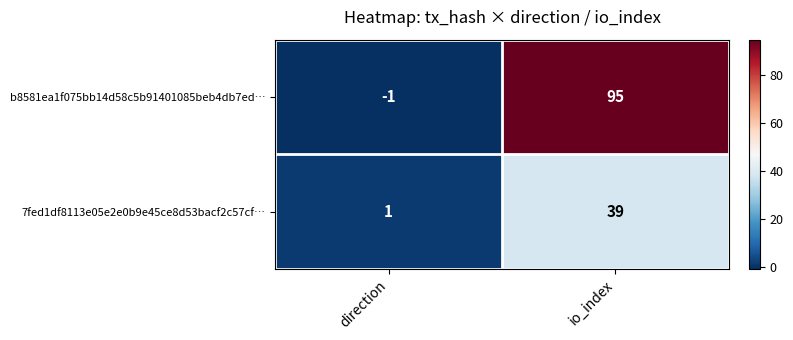

At which category is the sum across all series the highest?

io_index